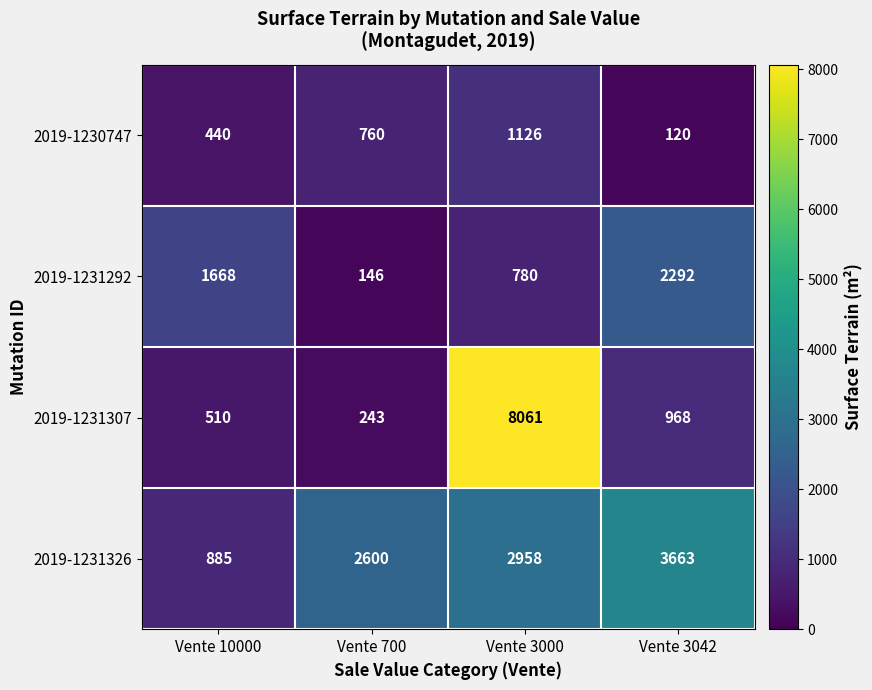

Which series changed the most between Vente 10000 and Vente 700?

2019-1231326